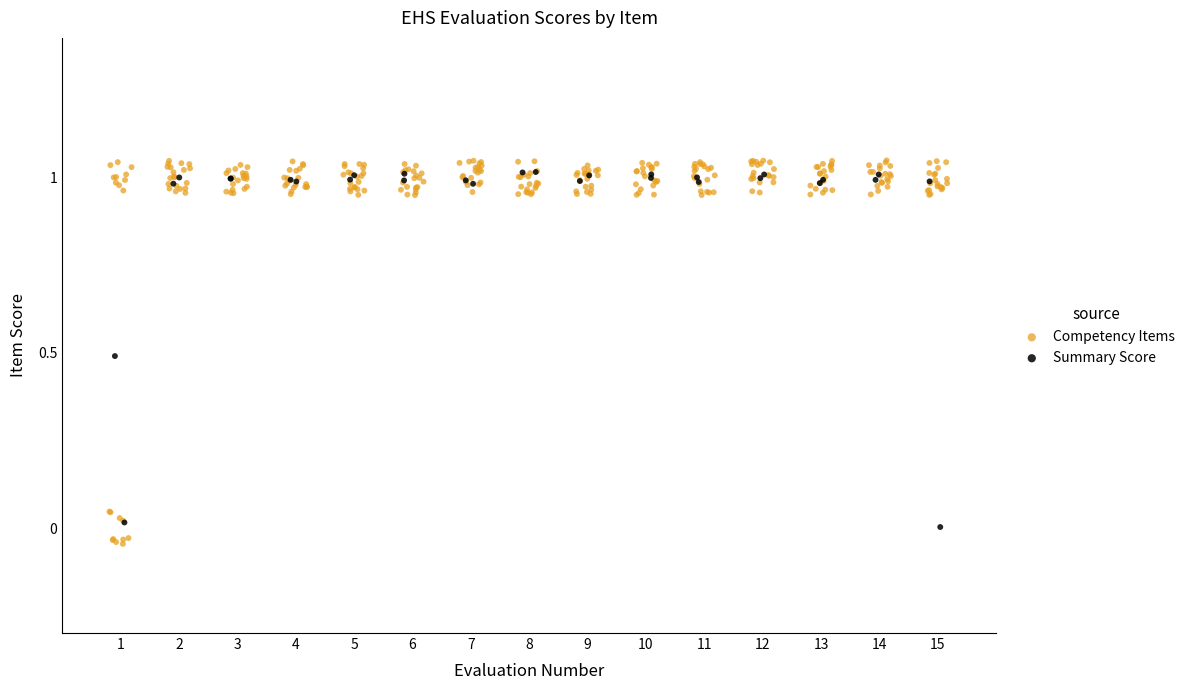

What are all the series names shown in the legend?

Competency Items, Summary Score